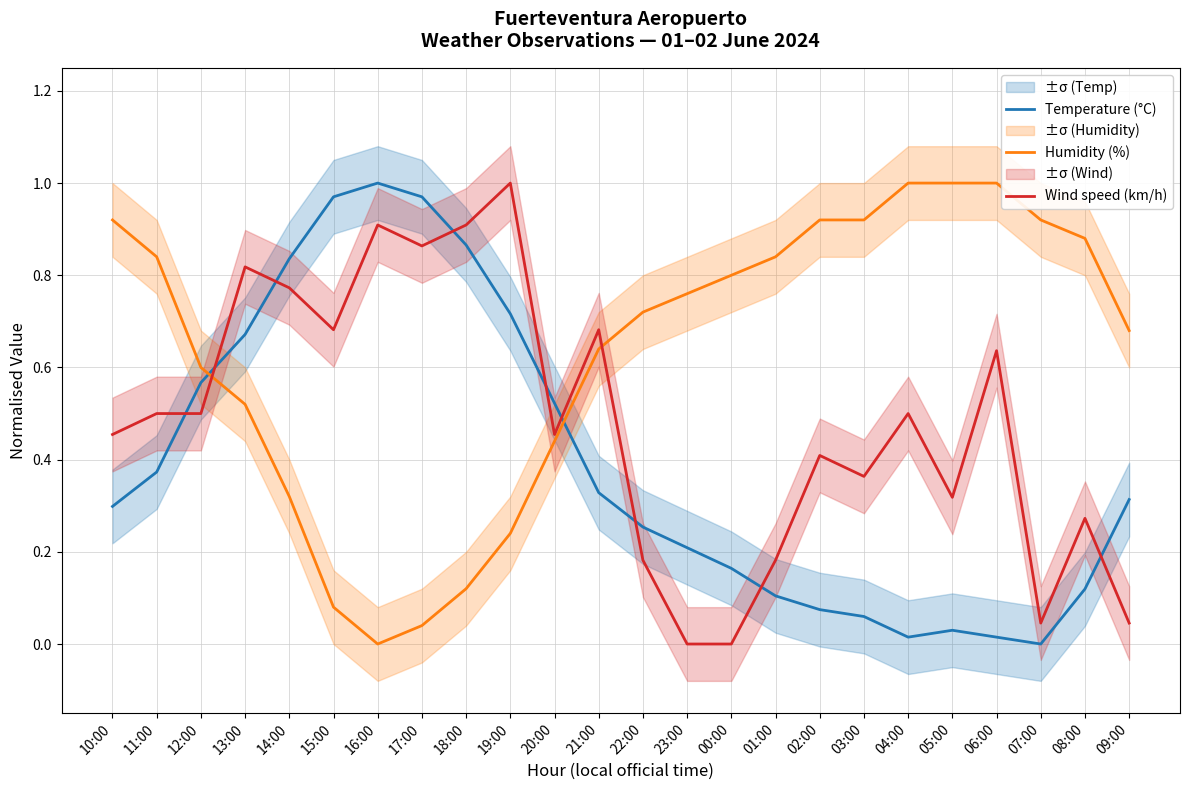

What is the spread (max minus min) of values at 10:00?

0.6